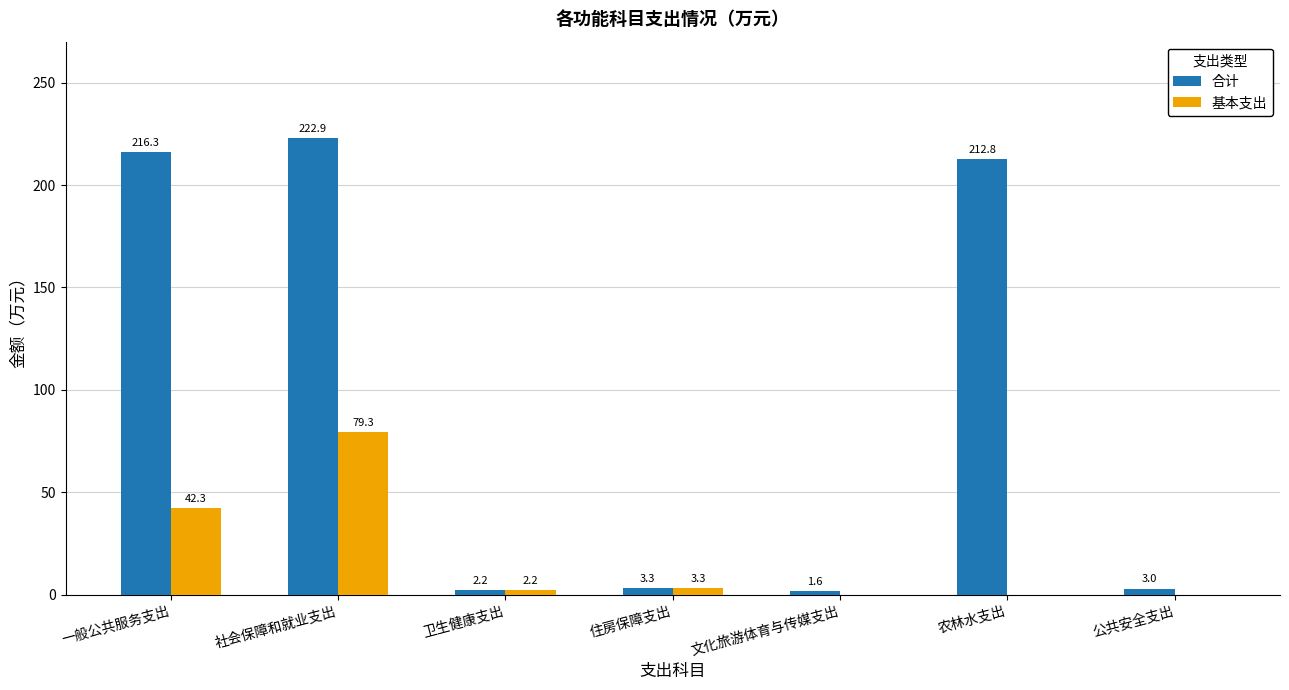

What is the sum of the 合计 values at 社会保障和就业支出 and 住房保障支出?

226.2